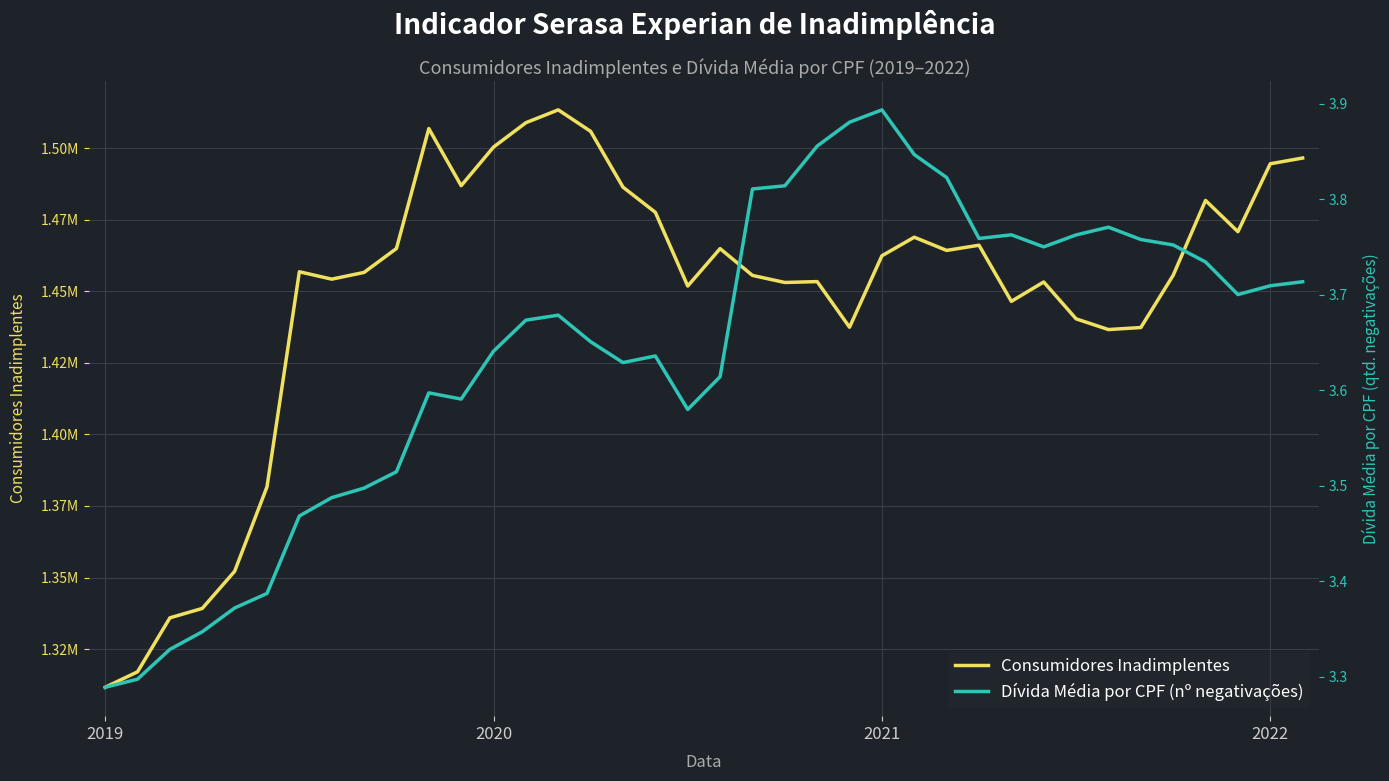

Is it true that Dívida Média por CPF (nº negativações) equals 2.4 at 29?

False